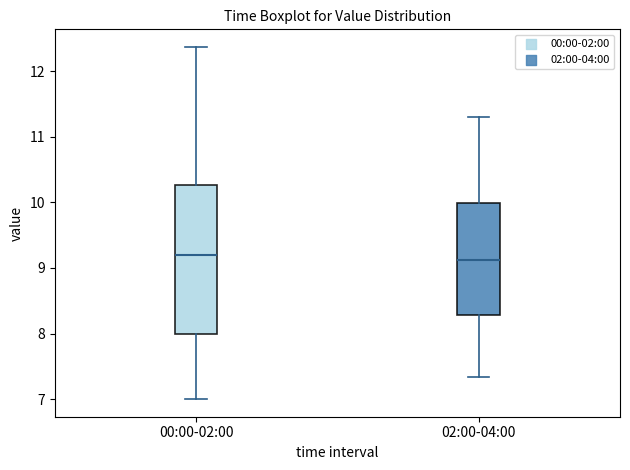

Which box is the tallest, from its lower edge to its upper edge?

00:00-02:00